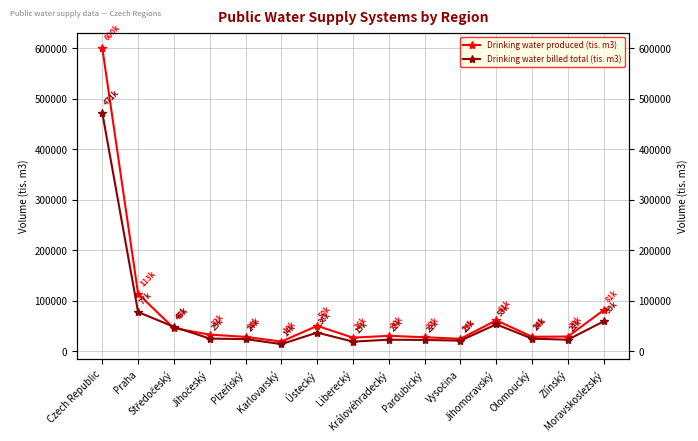

What is the label of the 14th point from the left?

Zlínský